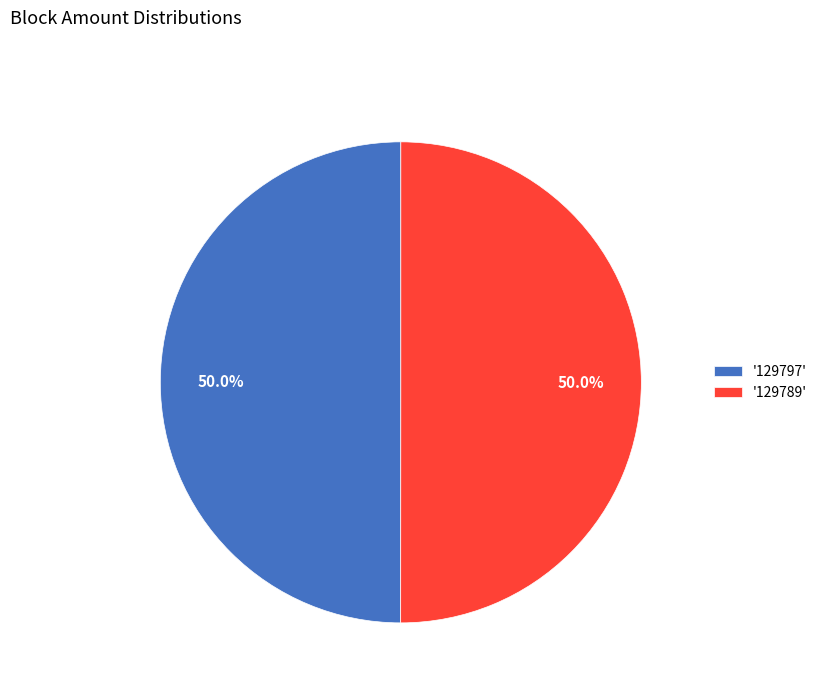

What is the ratio of the value at '129797' to the value at '129789'?

1.0